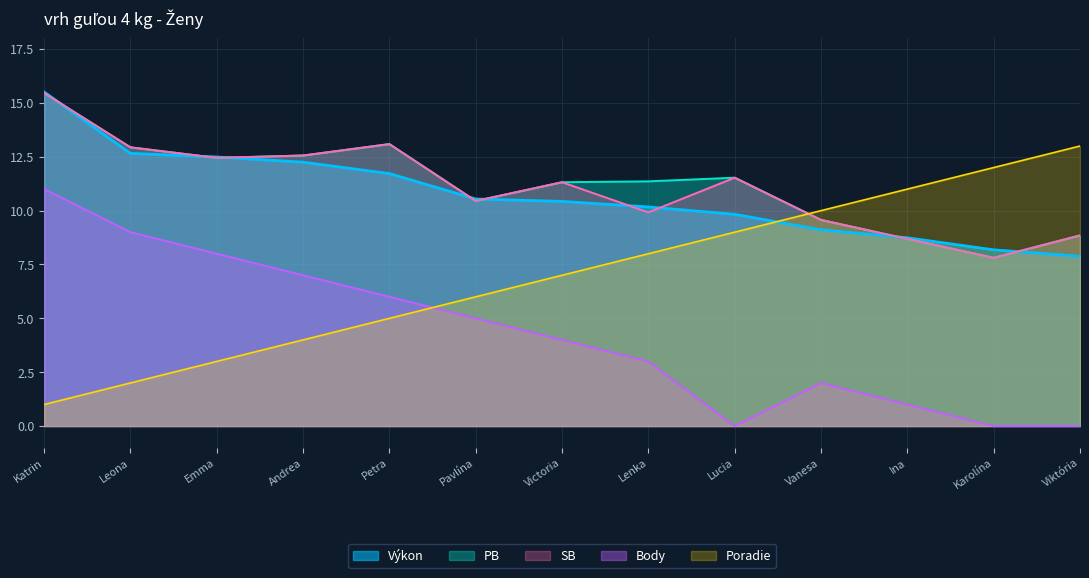

At which label does SB first exceed 11?

Katrin